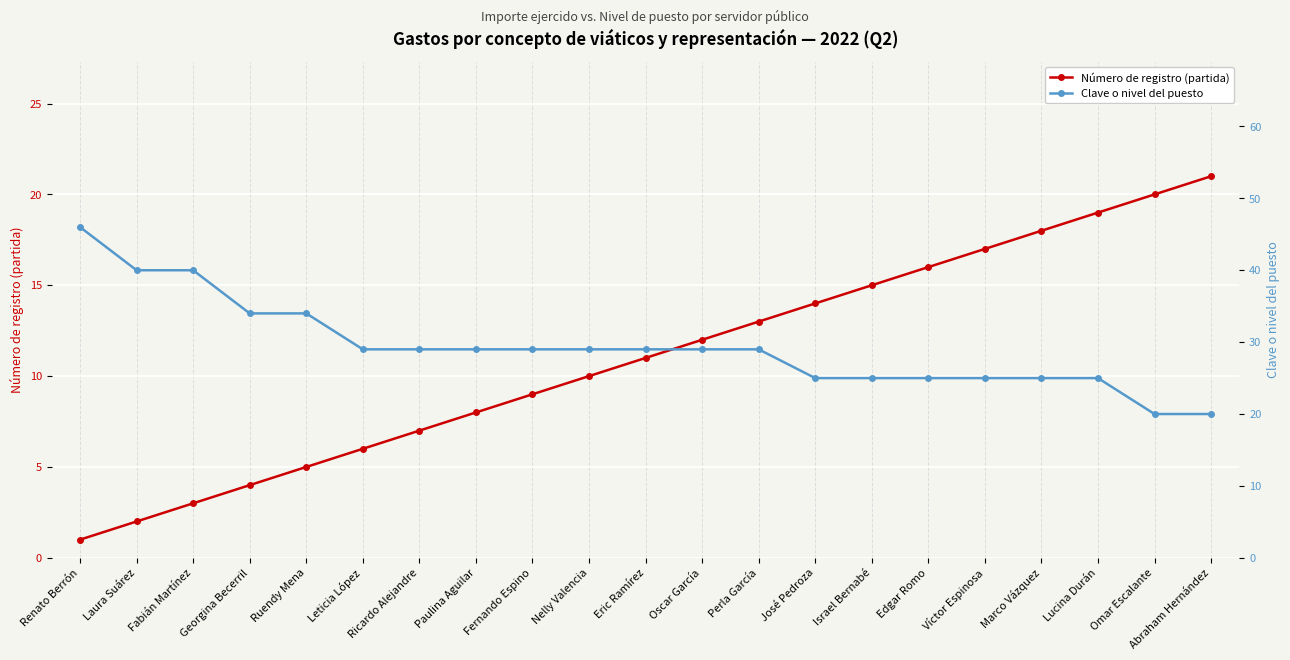

At which category is the sum across all series the highest?

Renato Berrón